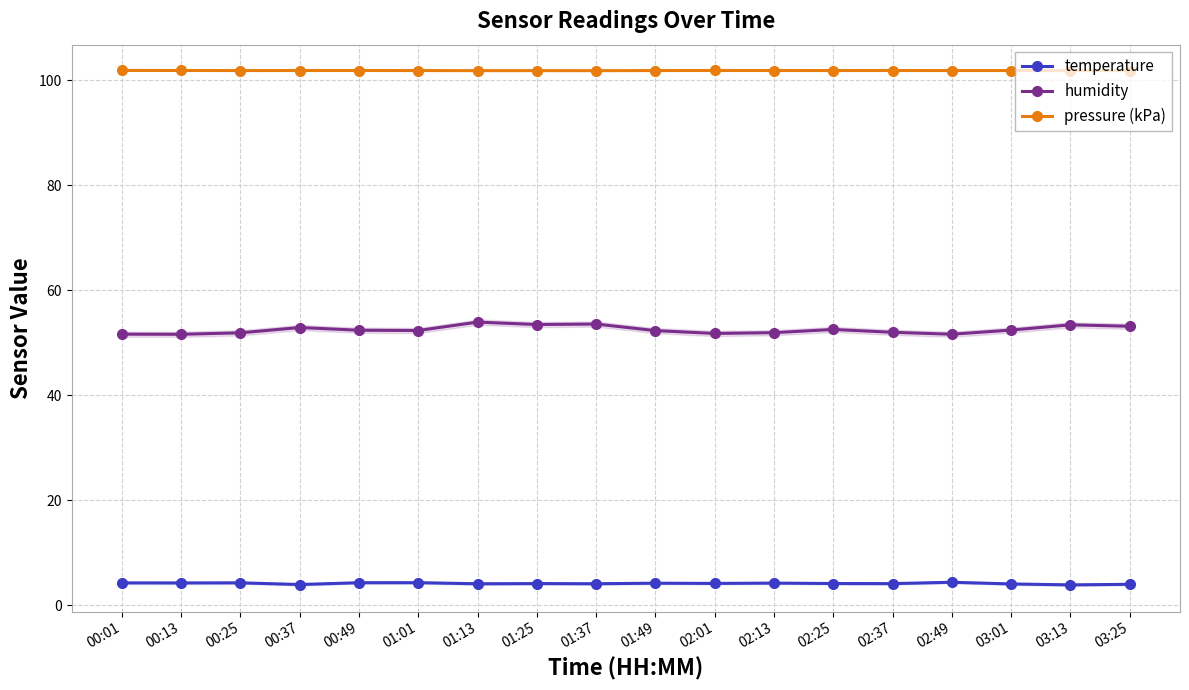

List the series in order of their overall mean, lowest first.

temperature, humidity, pressure (kPa)